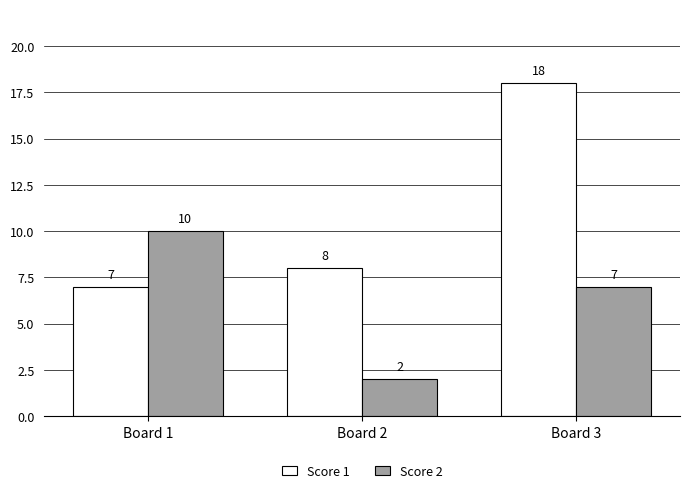

How many bars are there in total?

6